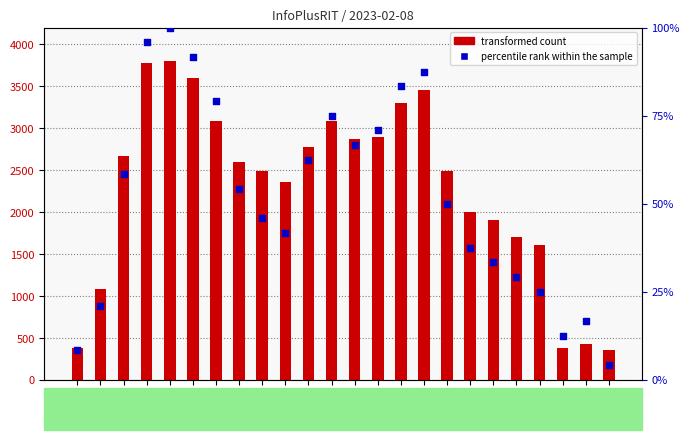

What is the total value across all series at 13:00?

2771.6